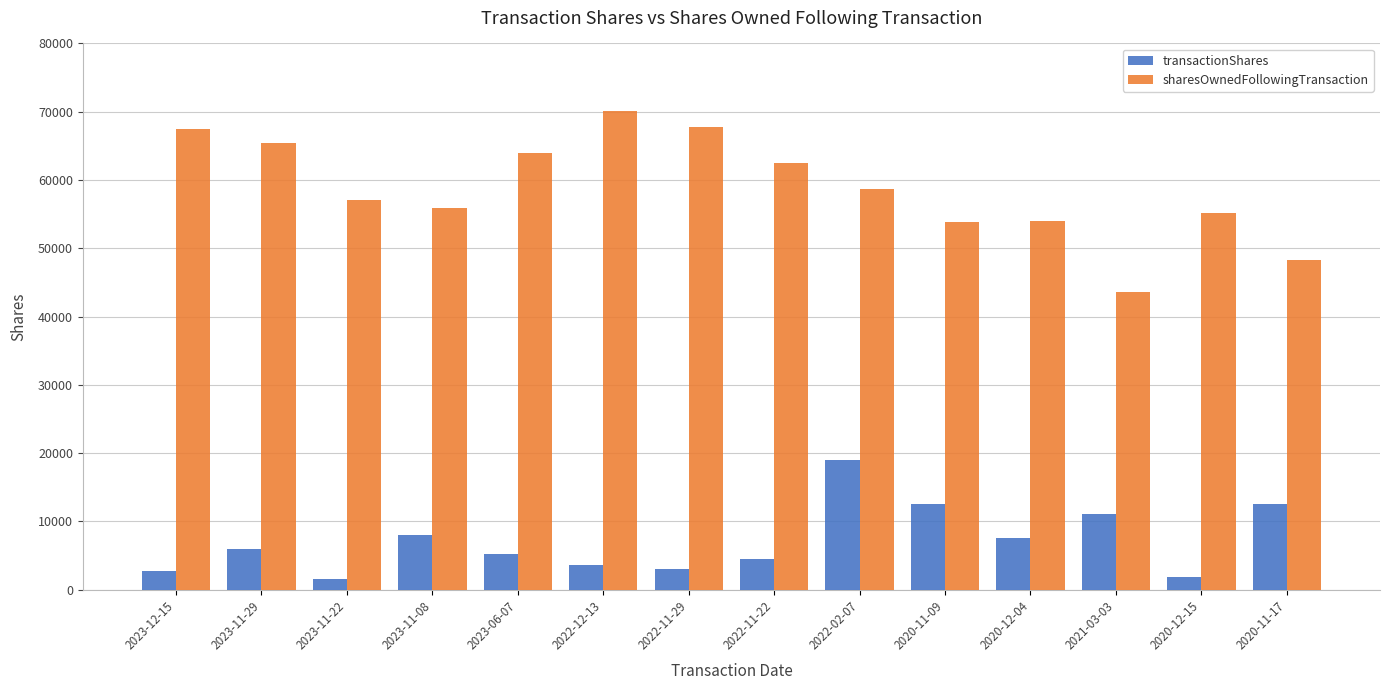

Is the value of transactionShares at 2023-11-29 greater than the value of sharesOwnedFollowingTransaction at 2021-03-03?

No